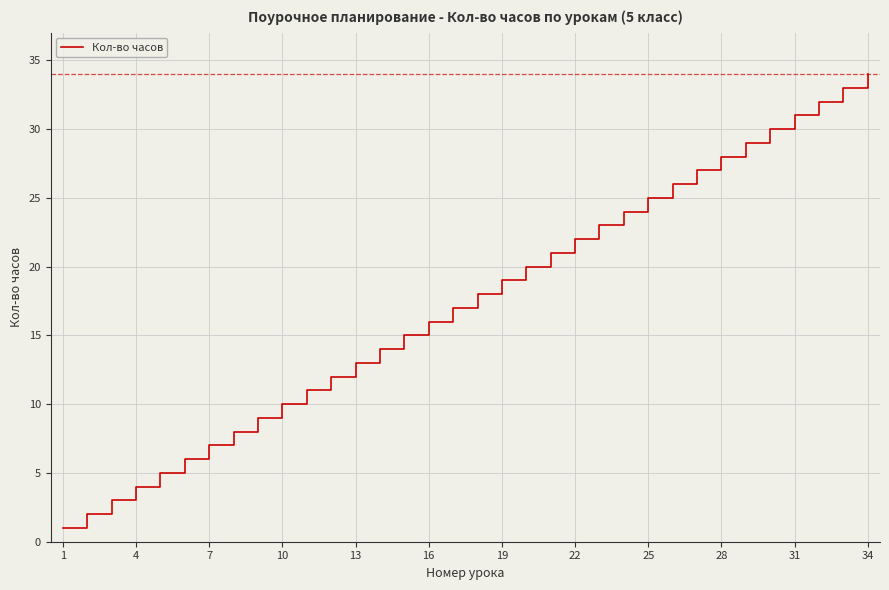

What is the maximum value shown in the chart?

34